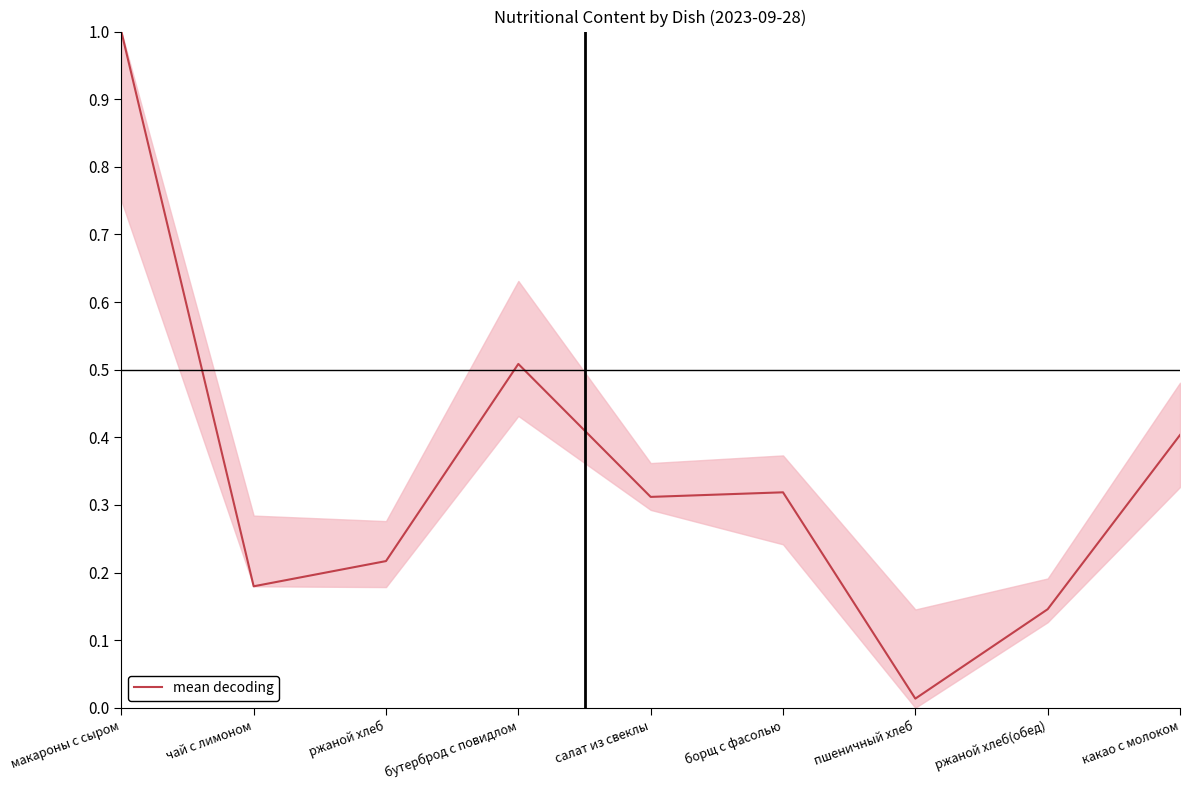

The value at макароны с сыром is 1.0. True or false?

True